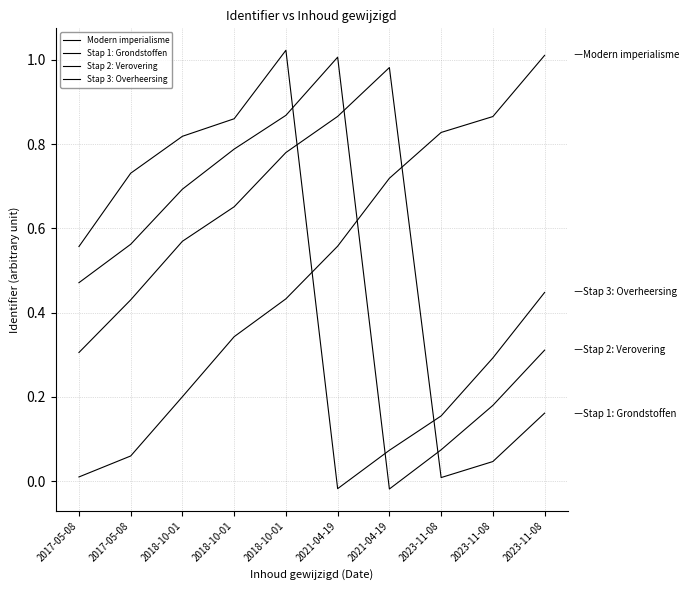

Reading right to left, transcribe all the data shown in this chart.

Modern imperialisme: 1.0	0.9	0.8	0.7	0.6	0.4	0.3	0.2	0.1	0.0
Stap 1: Grondstoffen: 0.2	0.0	0.0	1.0	0.9	0.8	0.7	0.6	0.4	0.3
Stap 2: Verovering: 0.3	0.2	0.1	-0.0	1.0	0.9	0.8	0.7	0.6	0.5
Stap 3: Overheersing: 0.4	0.3	0.2	0.1	-0.0	1.0	0.9	0.8	0.7	0.6